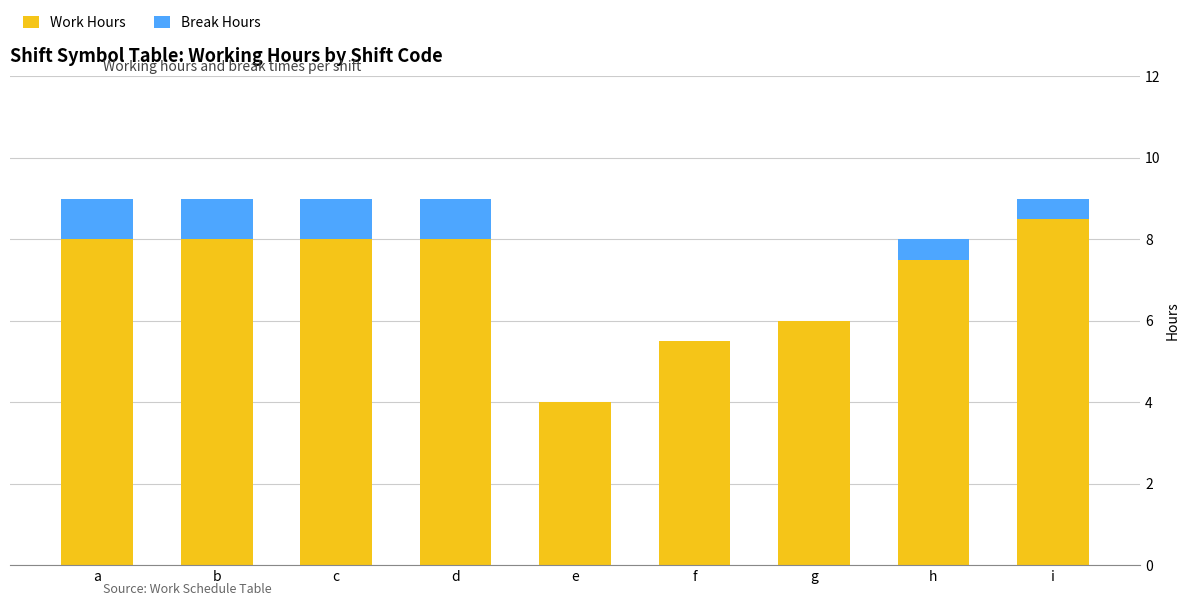

What is the sum of the Work Hours values at i and f?

14.0